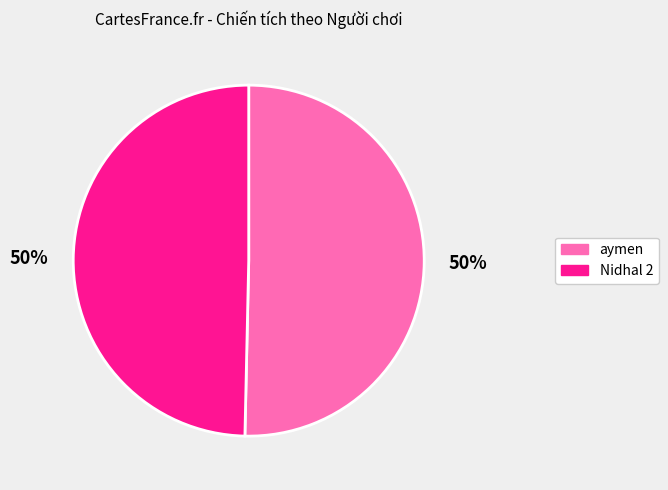

To the nearest percent, what portion does aymen represent?

50%